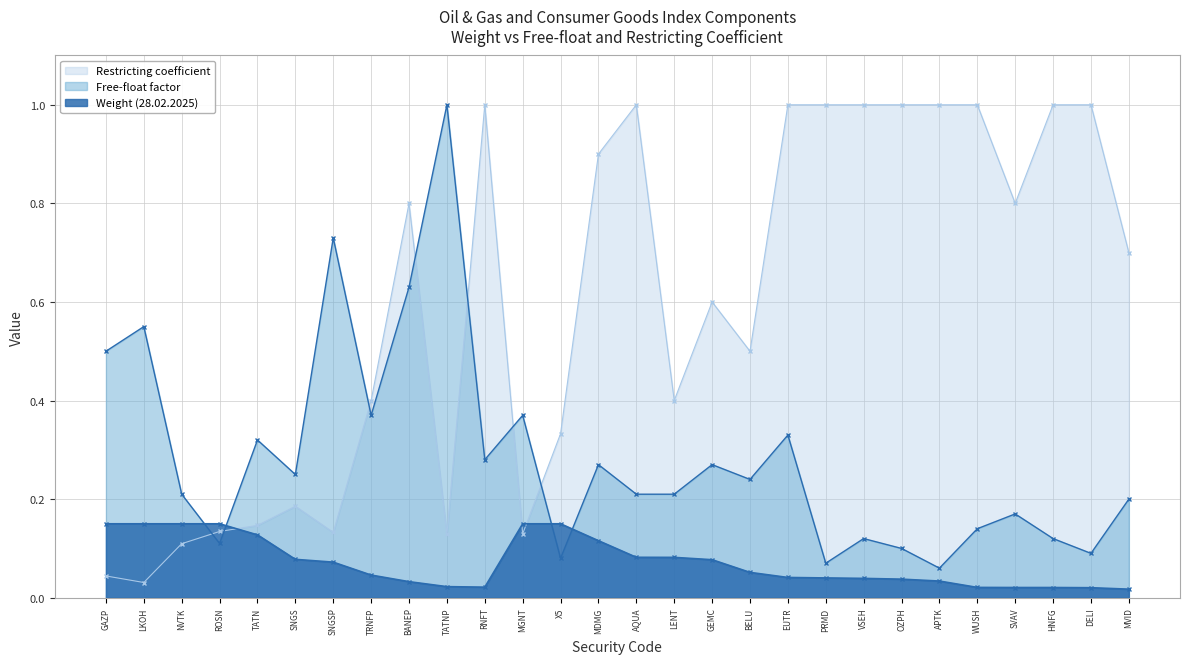

What is the average value of the Free-float factor series?

0.3